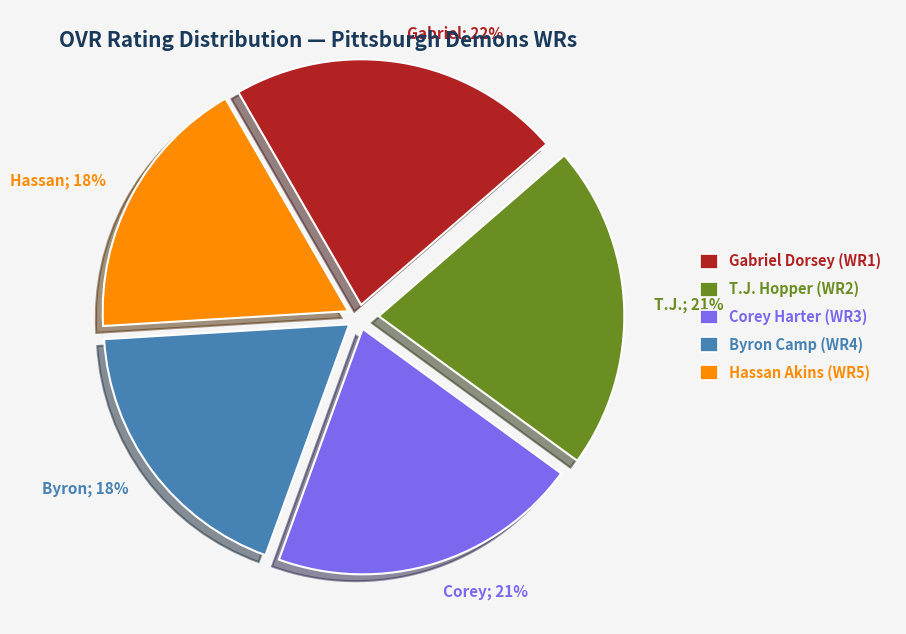

What percentage is the Hassan slice, to the nearest percent?

18%